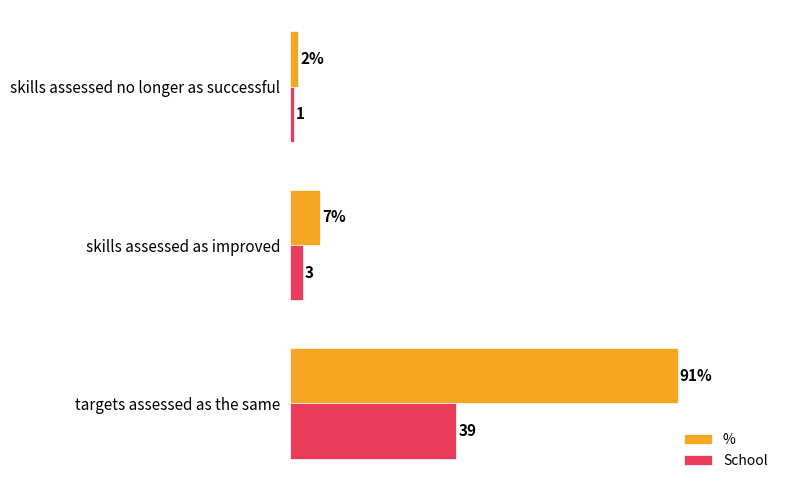

Which series has the largest total across all categories?

%